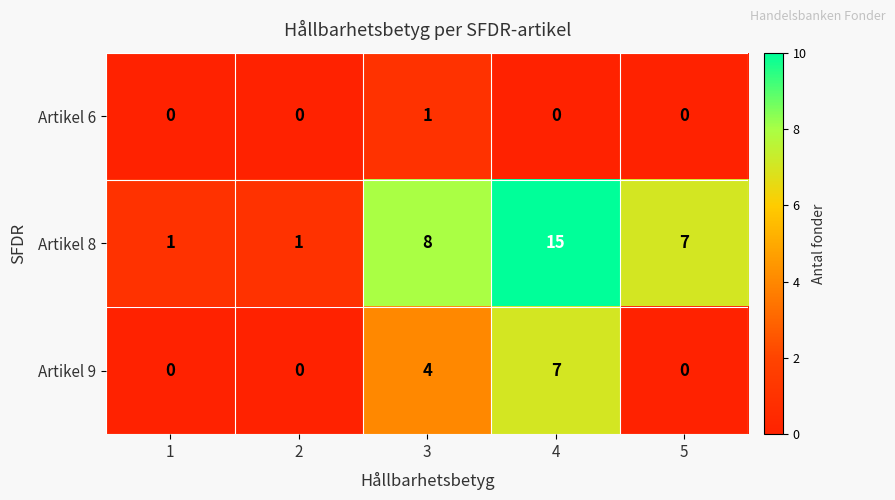

Which series has the widest spread of values?

Artikel 8